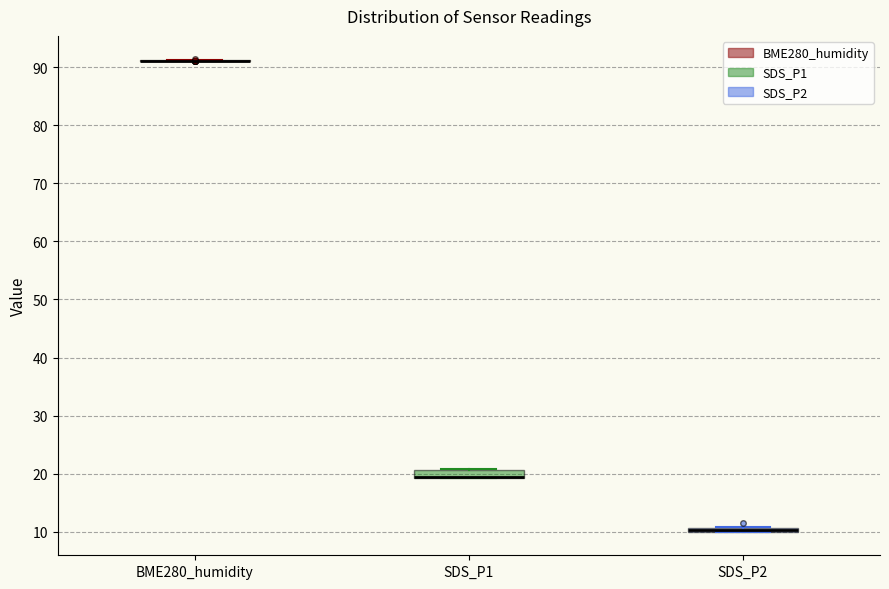

Where is the lower edge of the box for SDS_P2 on the y-axis? The values are not printed on the chart, so give them approximately, as read against the axis.

10